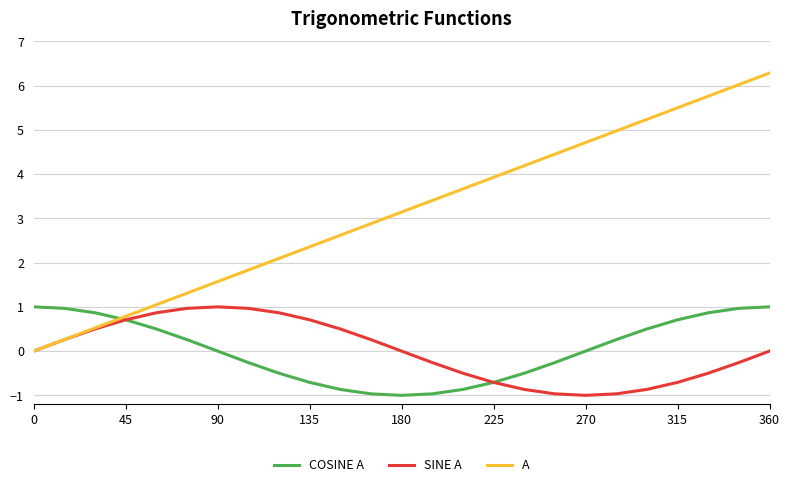

What is the greatest value displayed?

6.3